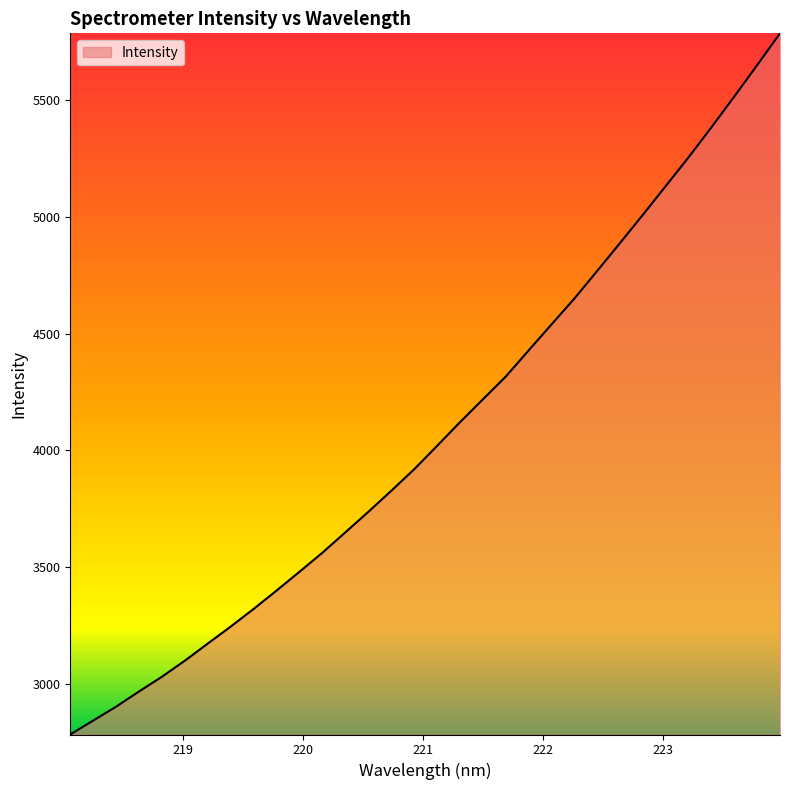

What is the minimum value shown in the chart?

2783.7